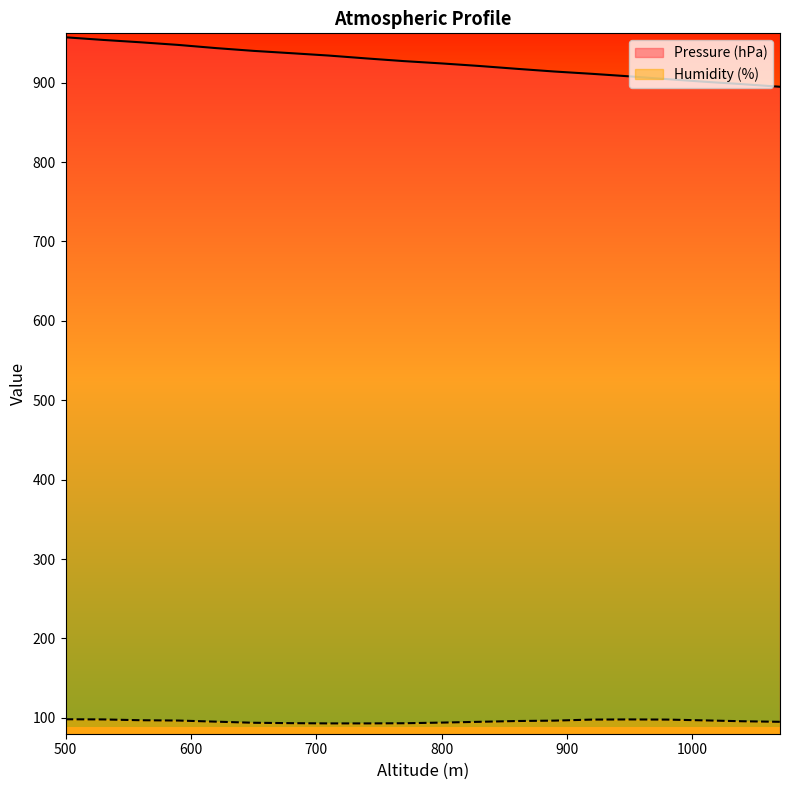

The Pressure (hPa) series shows 930.6 at 740. True or false?

True